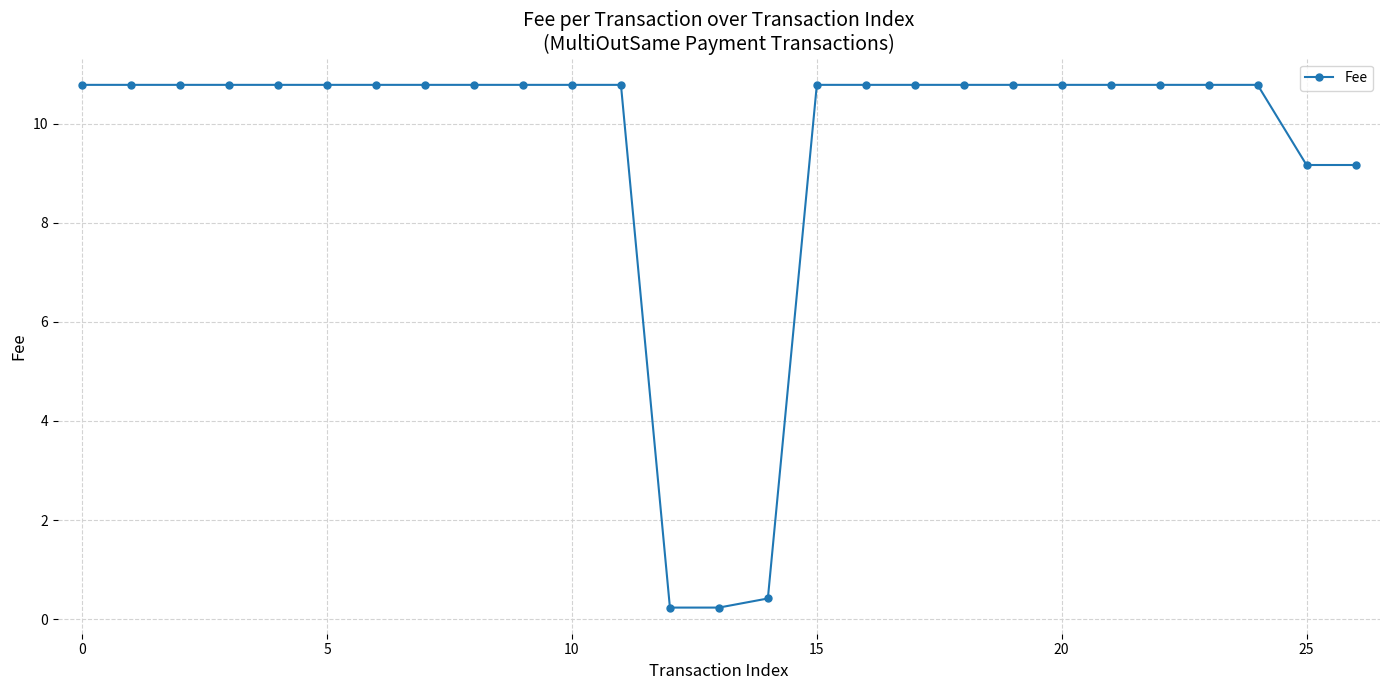

Reading left to right, extract all data points from this chart.

10.8	10.8	10.8	10.8	10.8	10.8	10.8	10.8	10.8	10.8	10.8	10.8	0.2	0.2	0.4	10.8	10.8	10.8	10.8	10.8	10.8	10.8	10.8	10.8	10.8	9.2	9.2